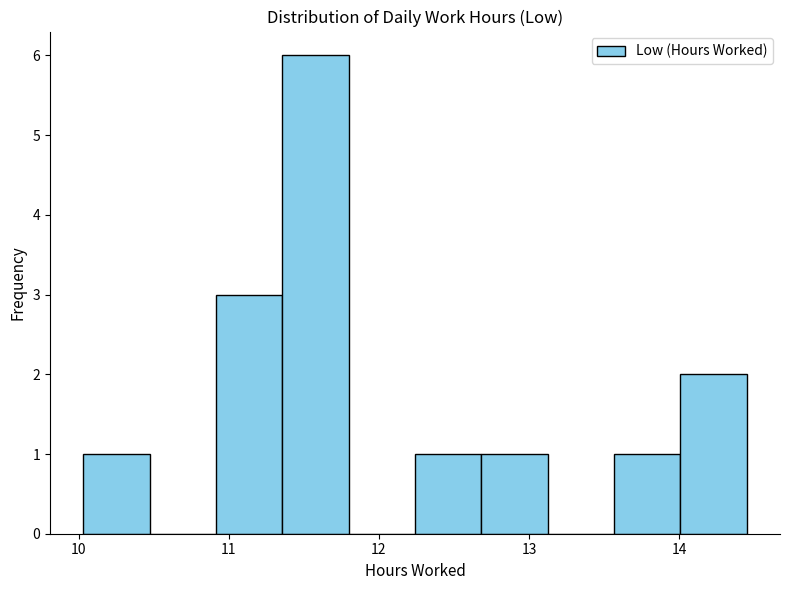

Reading left to right, list every bar in this chart as the range it spans on the x-axis followed by its height. Neither the bar edges nor the heights are printed on the chart, so give them approximately, as read against the axes.

10.0 to 10.5: 1
10.5 to 10.9: 0
10.9 to 11.4: 3
11.4 to 11.8: 6
11.8 to 12.2: 0
12.2 to 12.7: 1
12.7 to 13.1: 1
13.1 to 13.6: 0
13.6 to 14.0: 1
14.0 to 14.5: 2